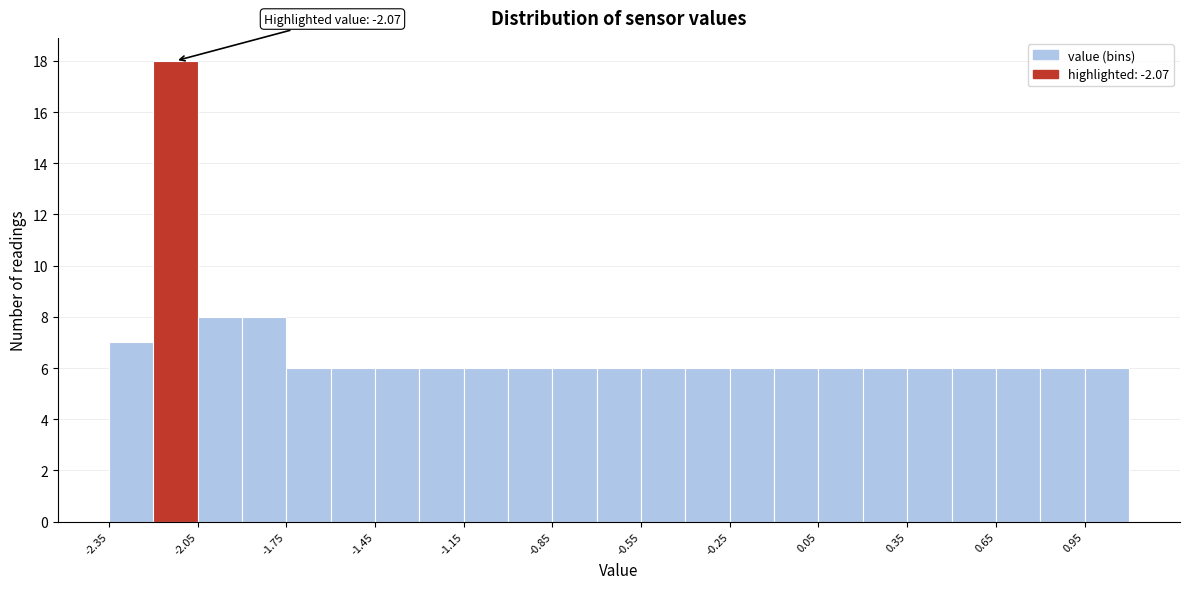

Read against the x-axis, roughly where is the centre of the tallest bar?

-2.10